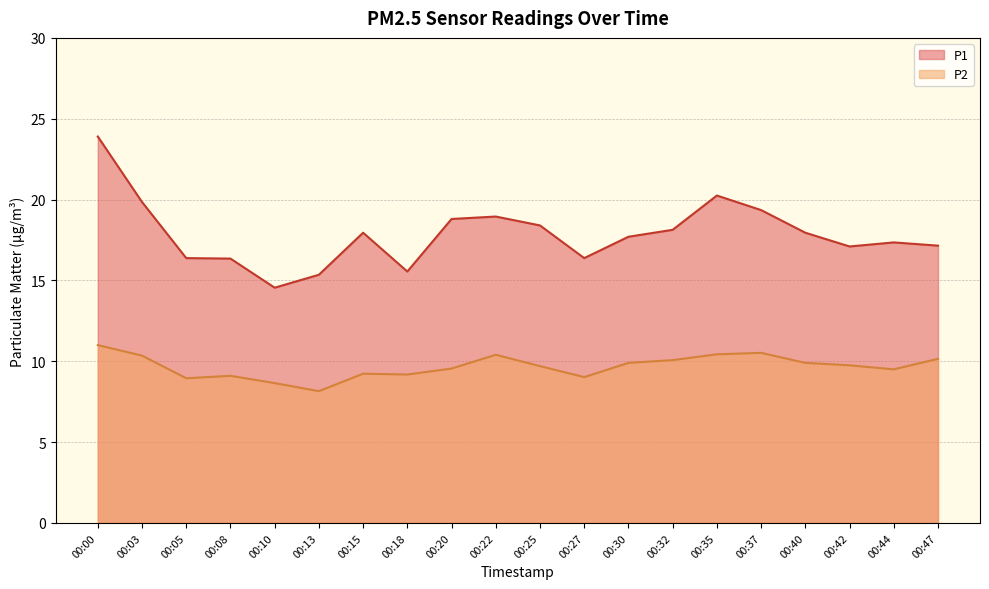

What is the minimum value for P1?

14.6